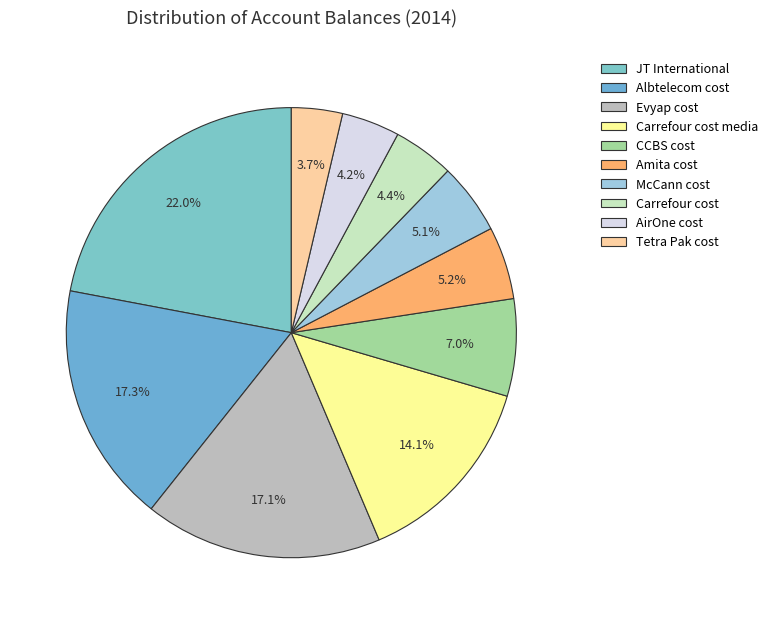

How many slices are in this pie chart?

10